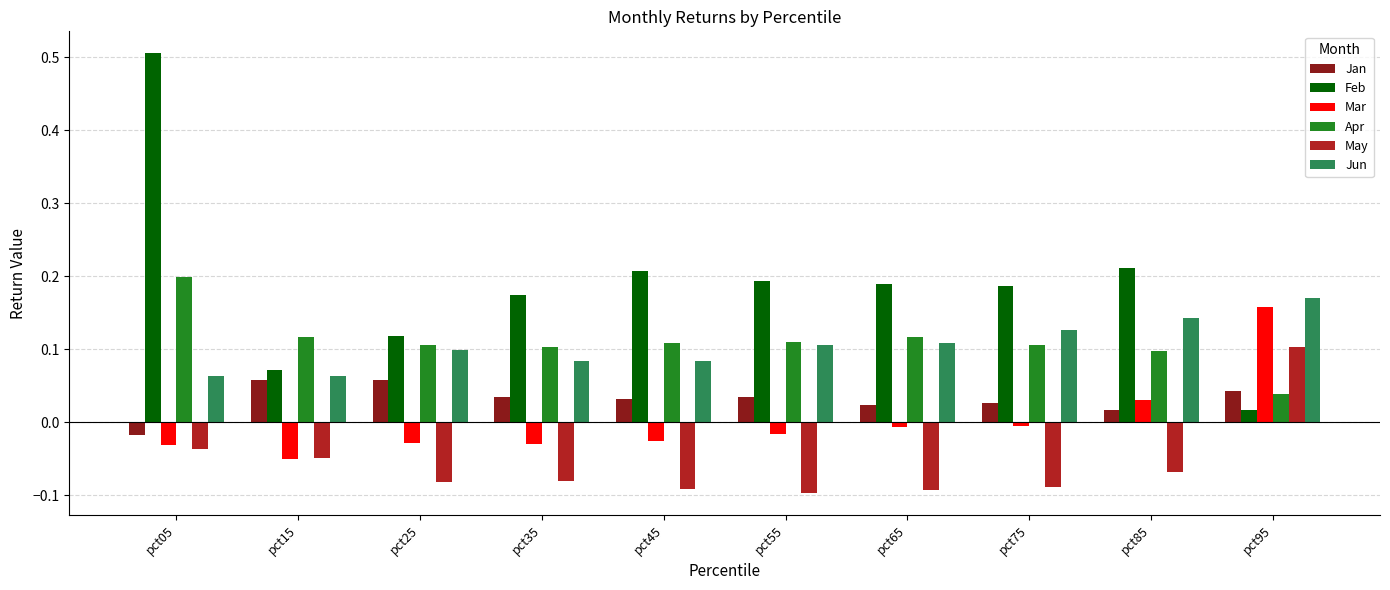

Which category has the highest value in the Mar series?

pct95